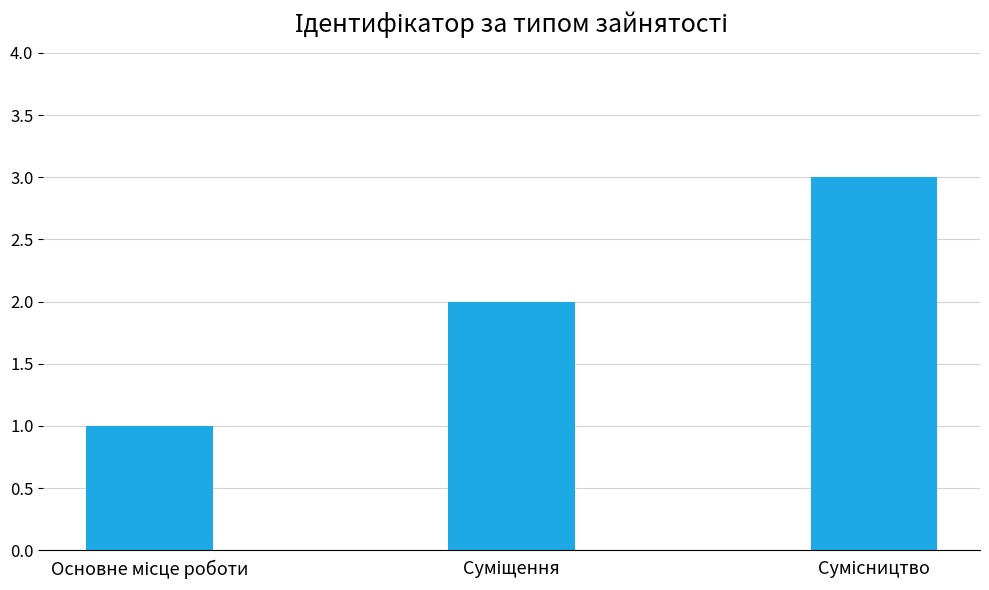

What is the greatest value displayed?

3